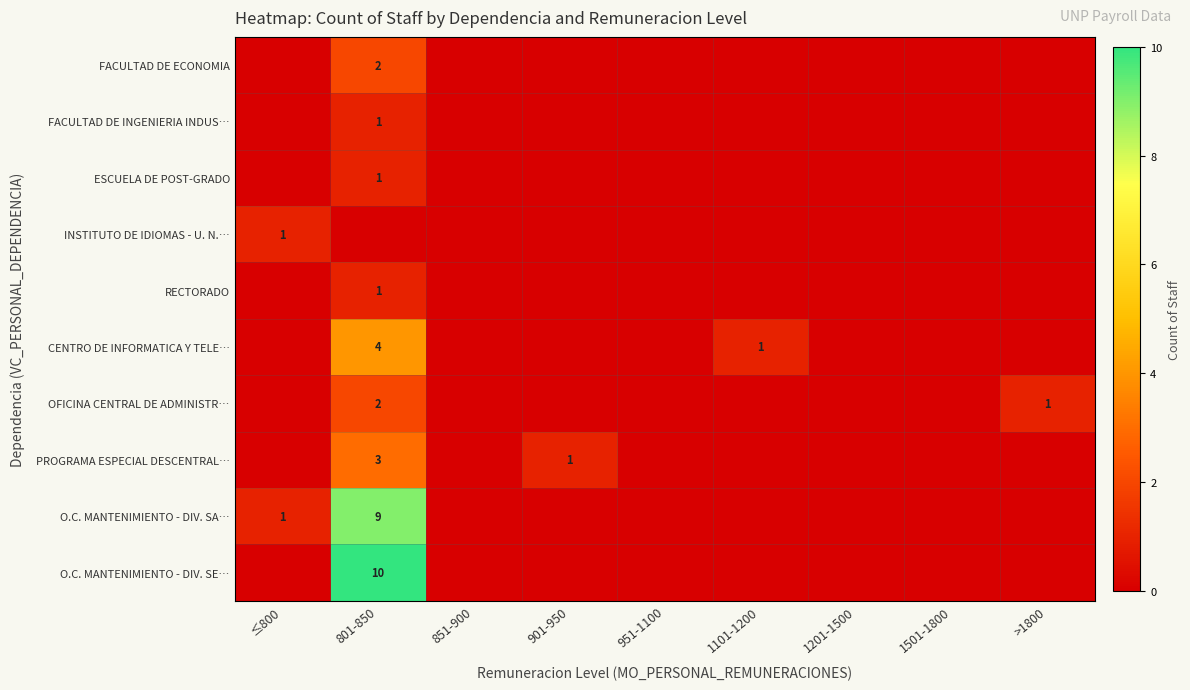

Count the number of categories in the chart.

9